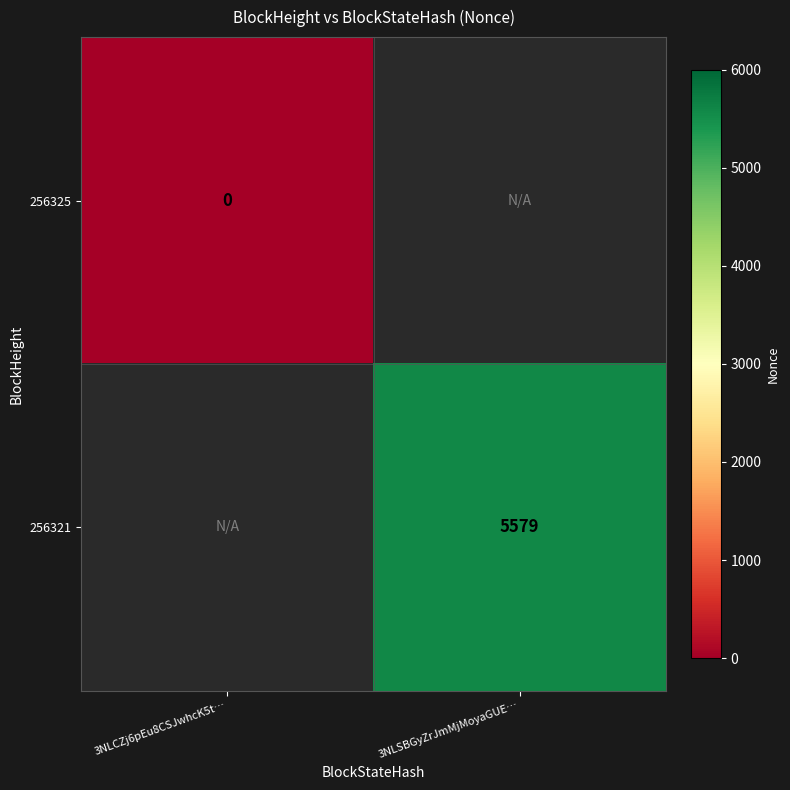

Is it true that 256321 equals 2176 at 3NLSBGyZrJmMjMoyaGUE…?

False